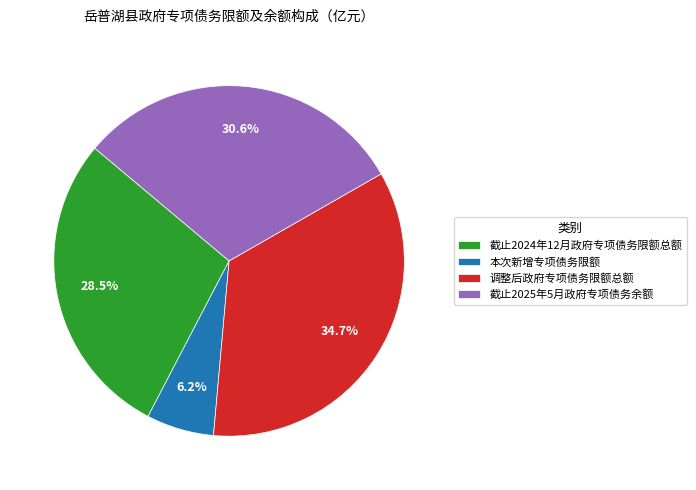

Approximately how many times larger is the value at 调整后政府专项债务限额总额 compared to 截止2025年5月政府专项债务余额?

1.1